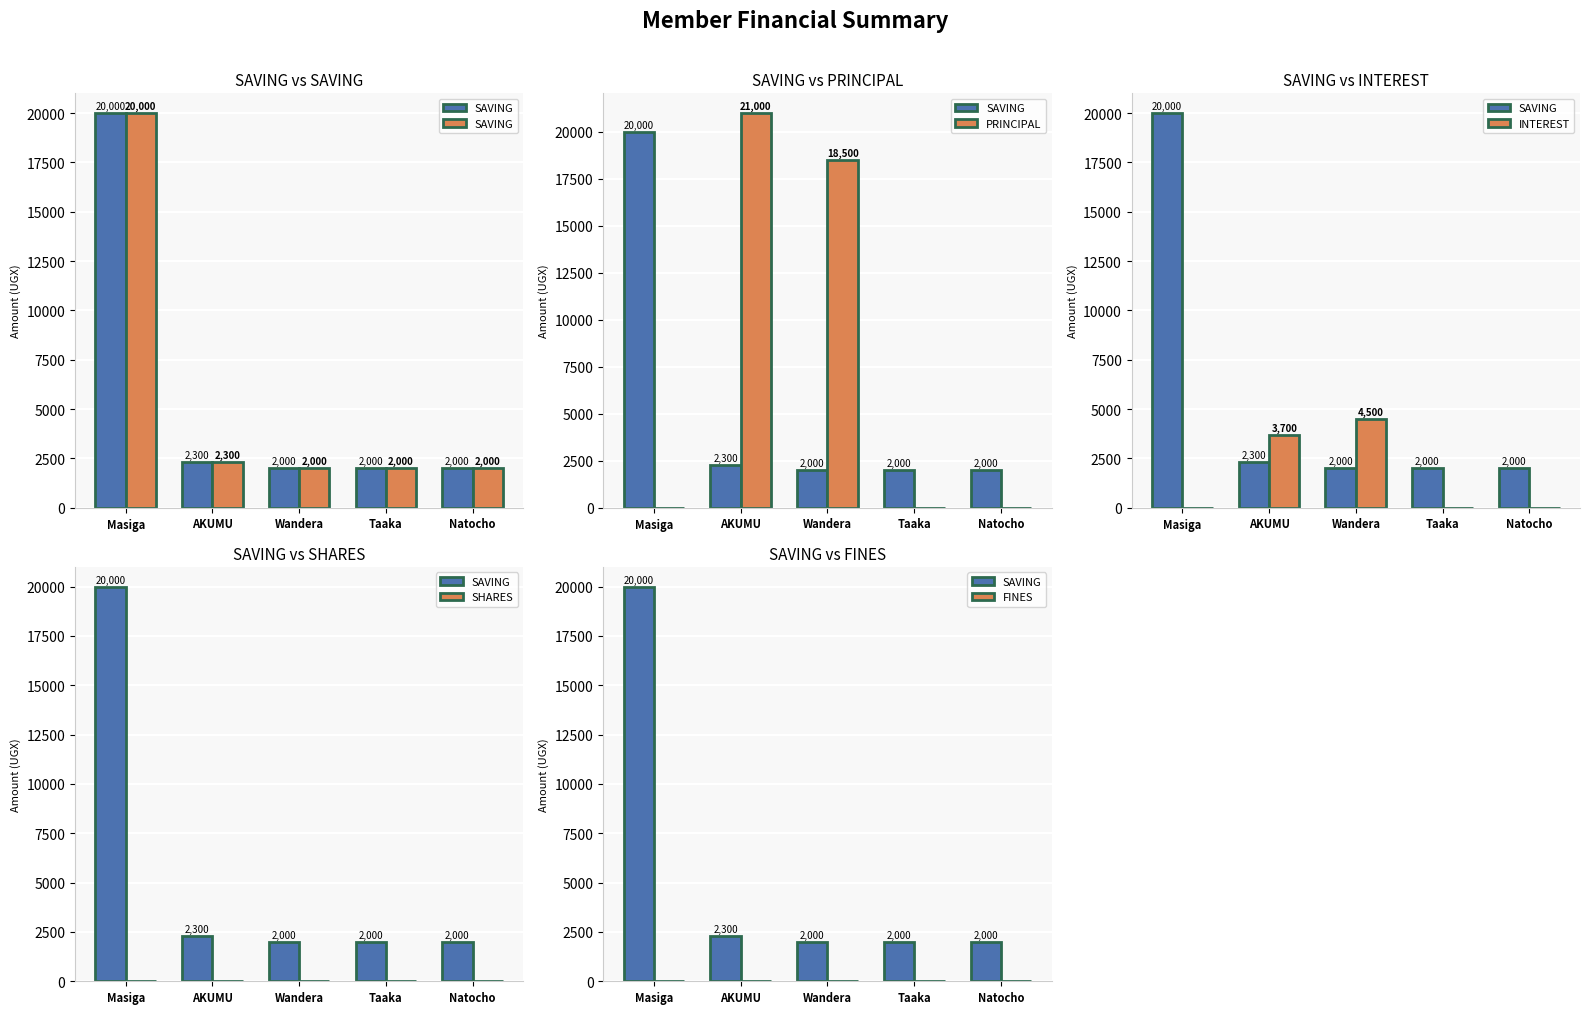

Which series has the largest total across all categories?

PRINCIPAL